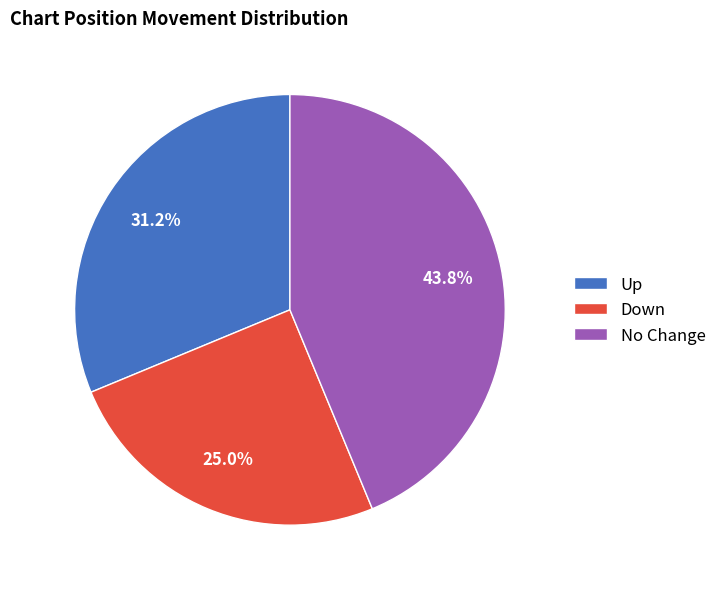

Rank the categories by value from highest to lowest.

No Change, Up, Down